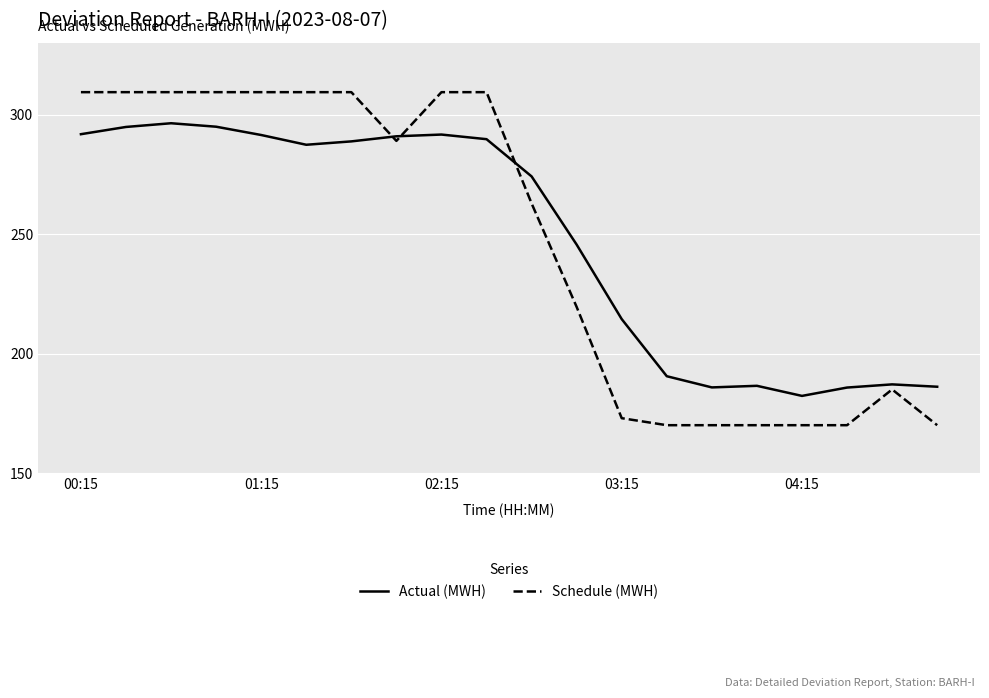

What is the minimum value shown in the chart?

170.2